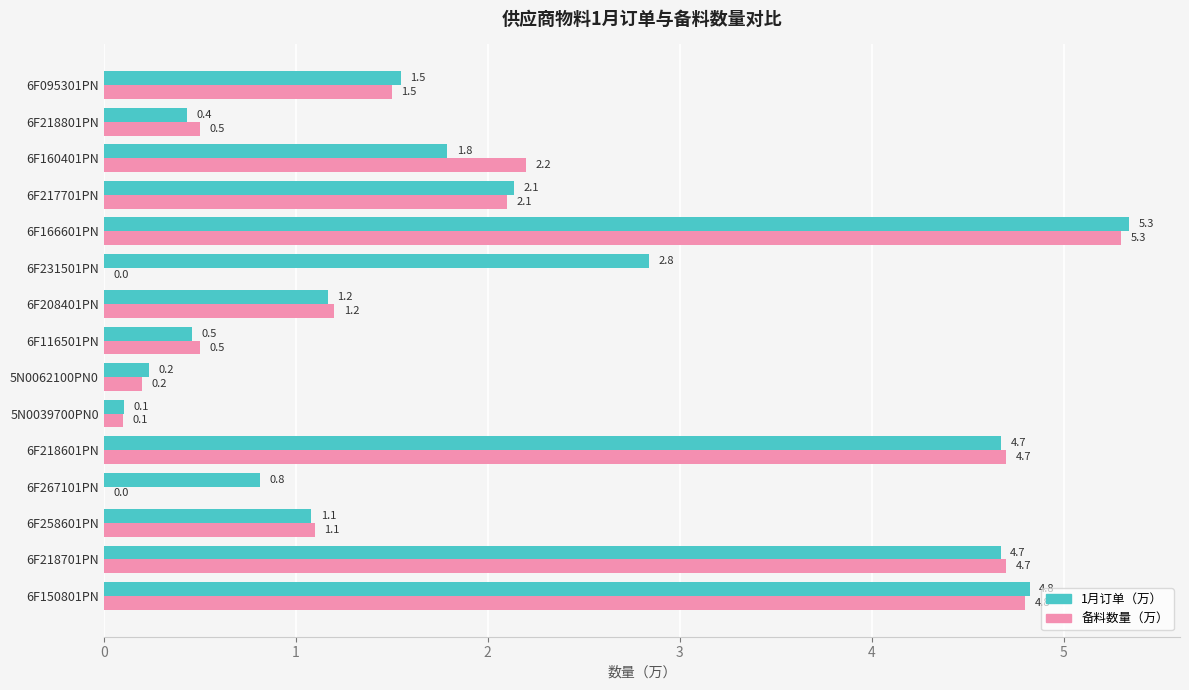

At which label is 备料数量（万） closest to 2?

6F217701PN